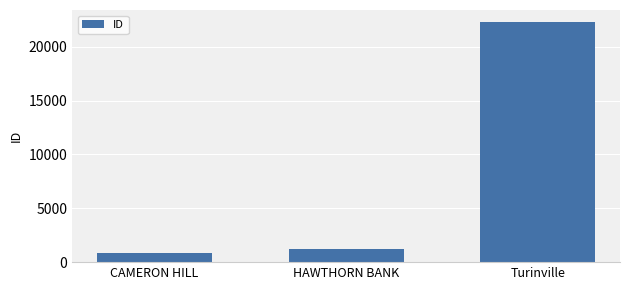

The chart shows a value of 1253 at HAWTHORN BANK. True or false?

True